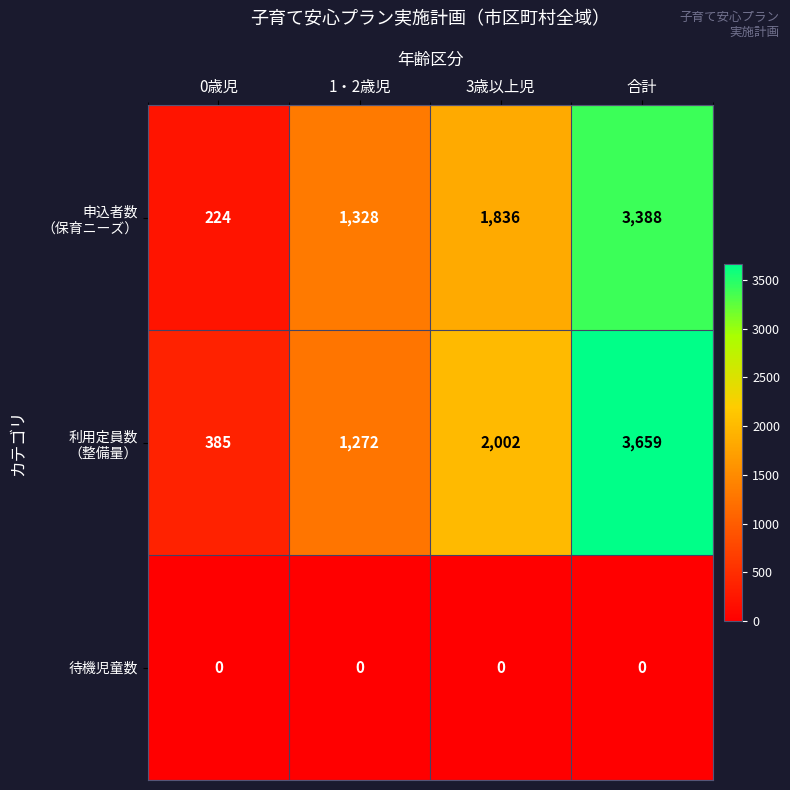

What is the difference between the highest and lowest values at 0歳児?

385